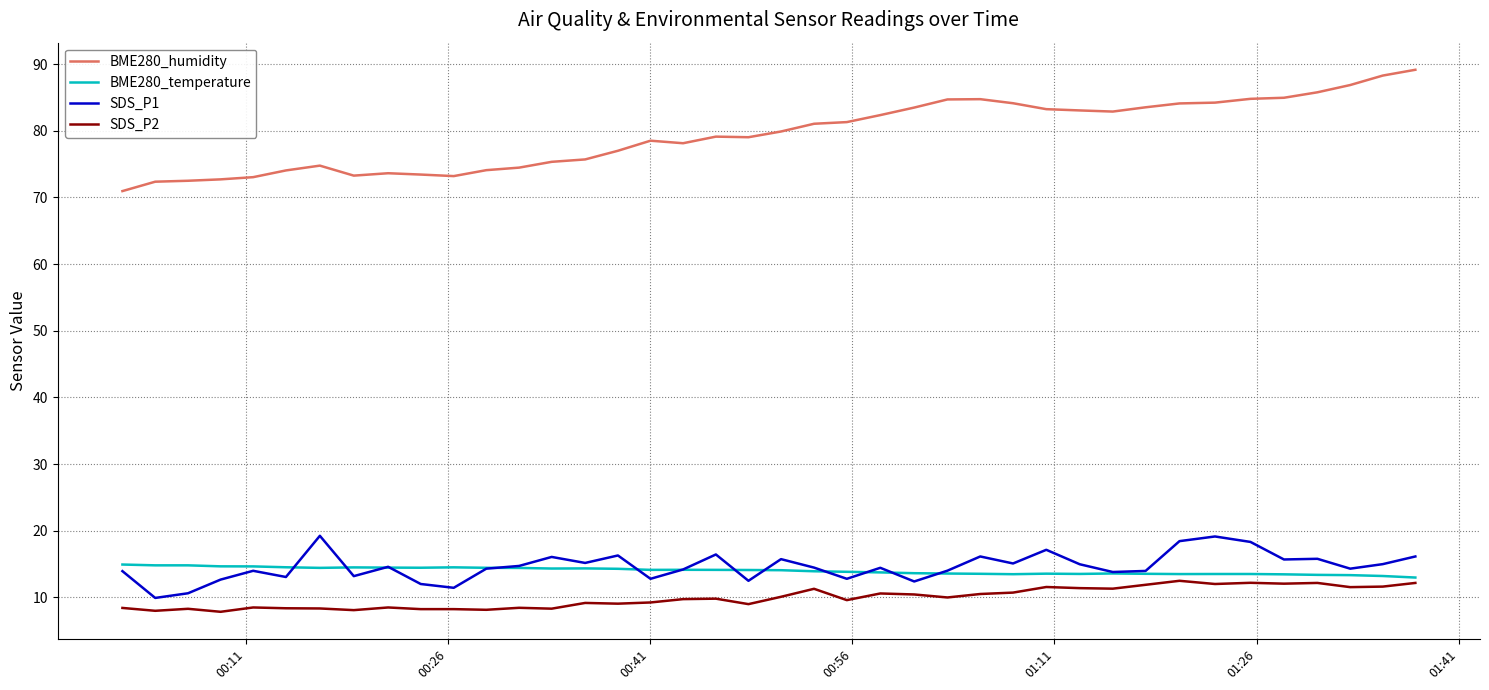

True or false: BME280_humidity and BME280_temperature cross at least once.

False